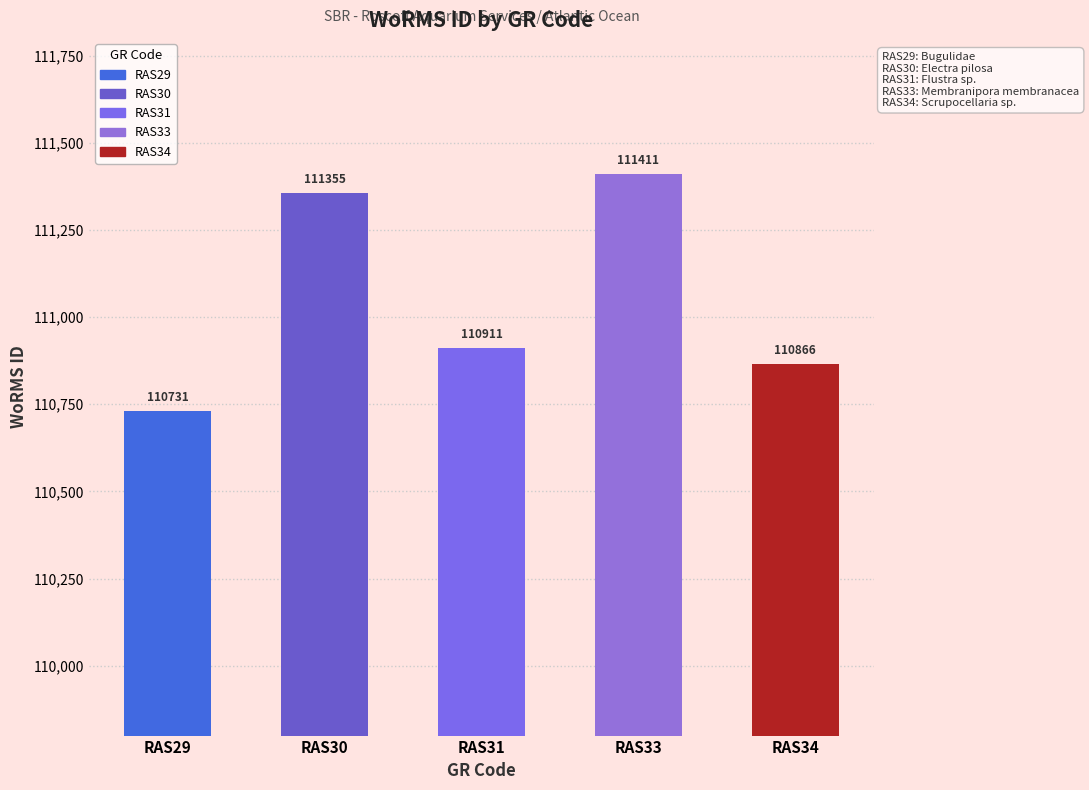

Is it true that the value at RAS33 is 111411?

True